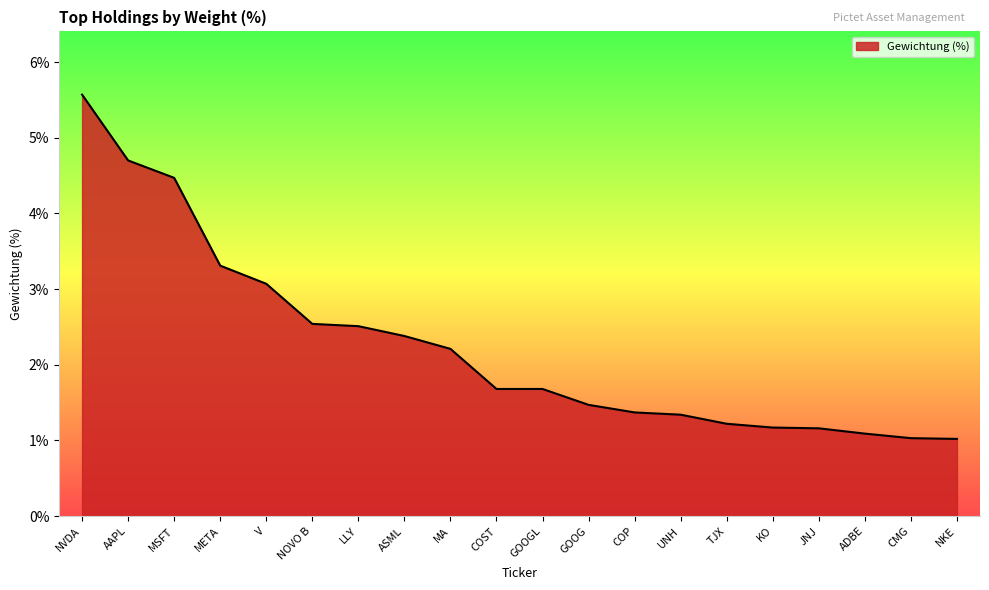

What position from the right is UNH?

7